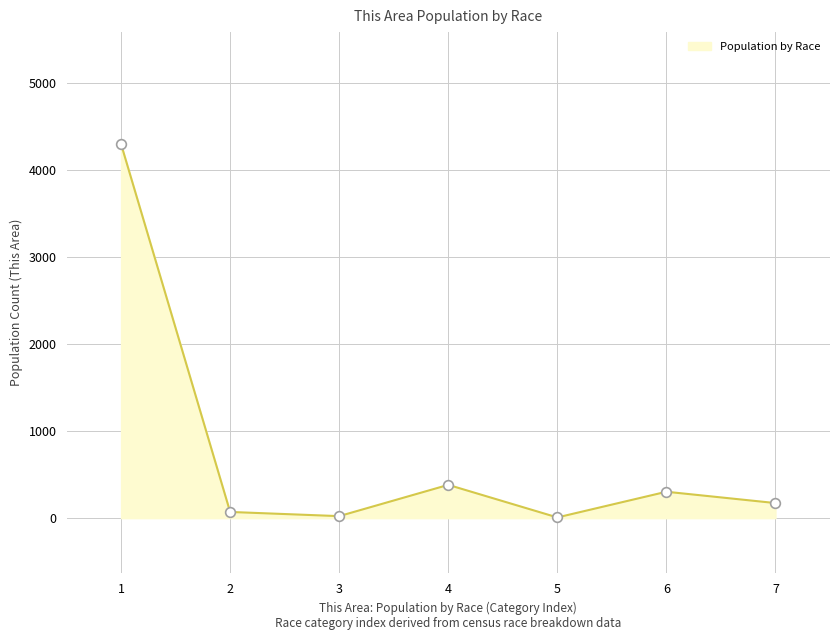

True or false: the data has more than 2 interior local peaks.

False